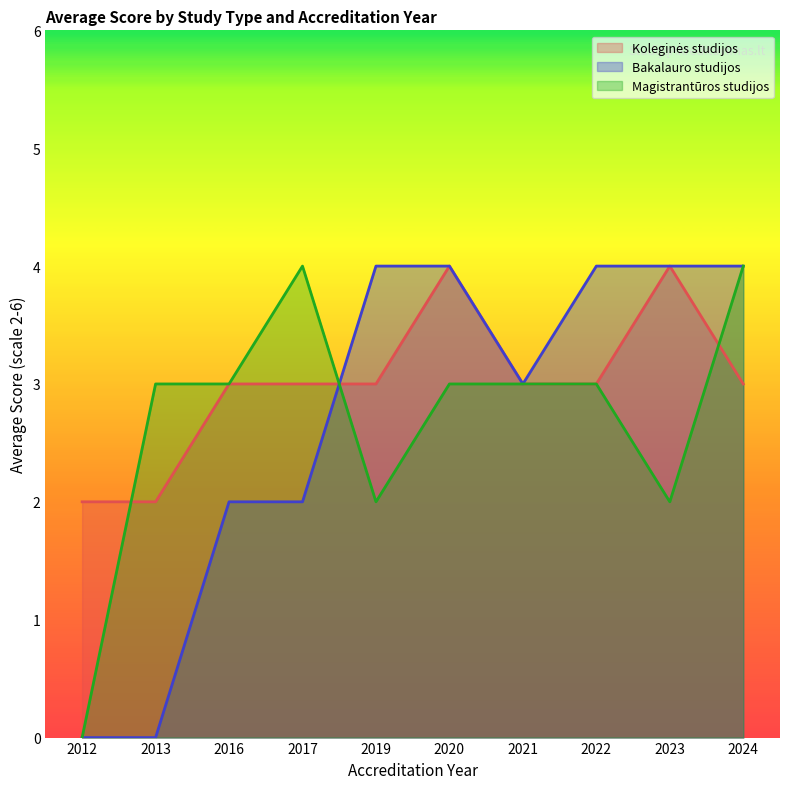

How many data points in Magistrantūros studijos are above 3?

2